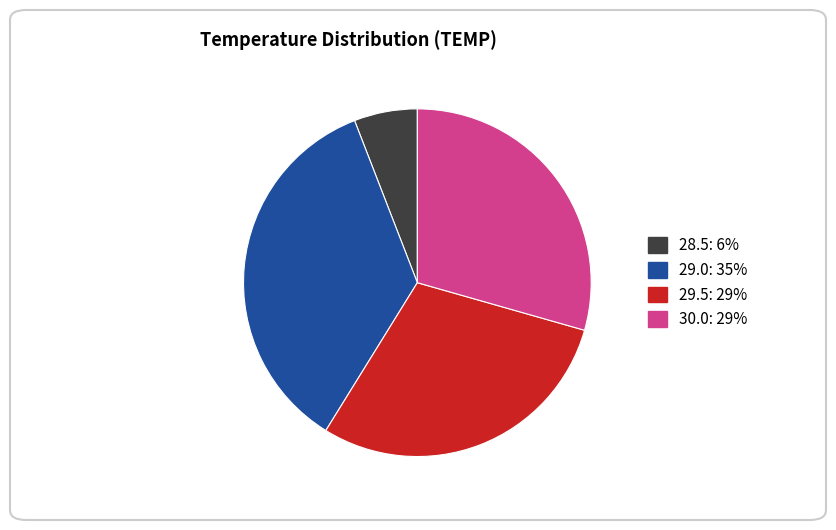

Does any single category account for the majority?

No